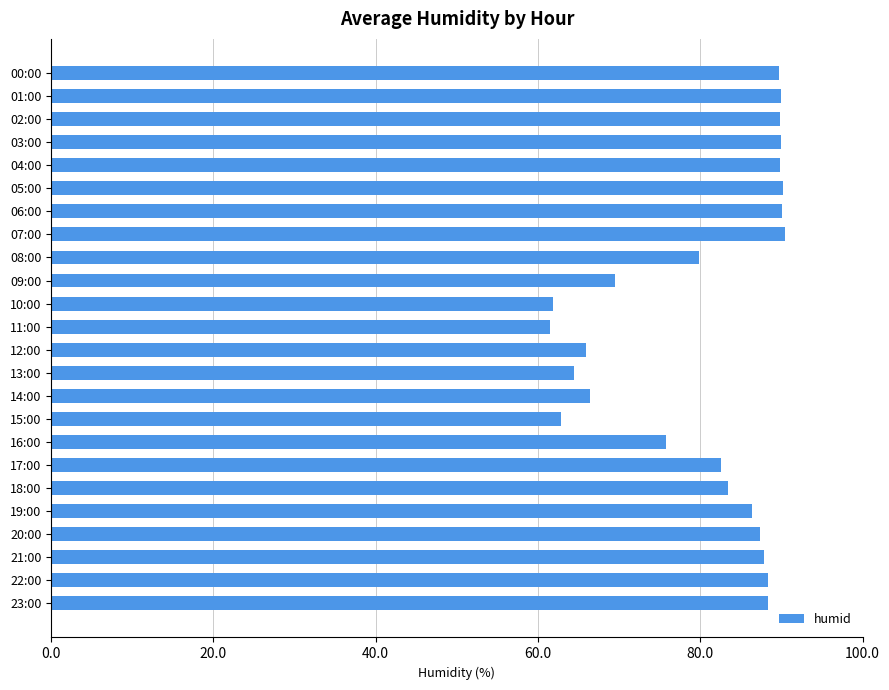

What is the minimum value shown in the chart?

61.5